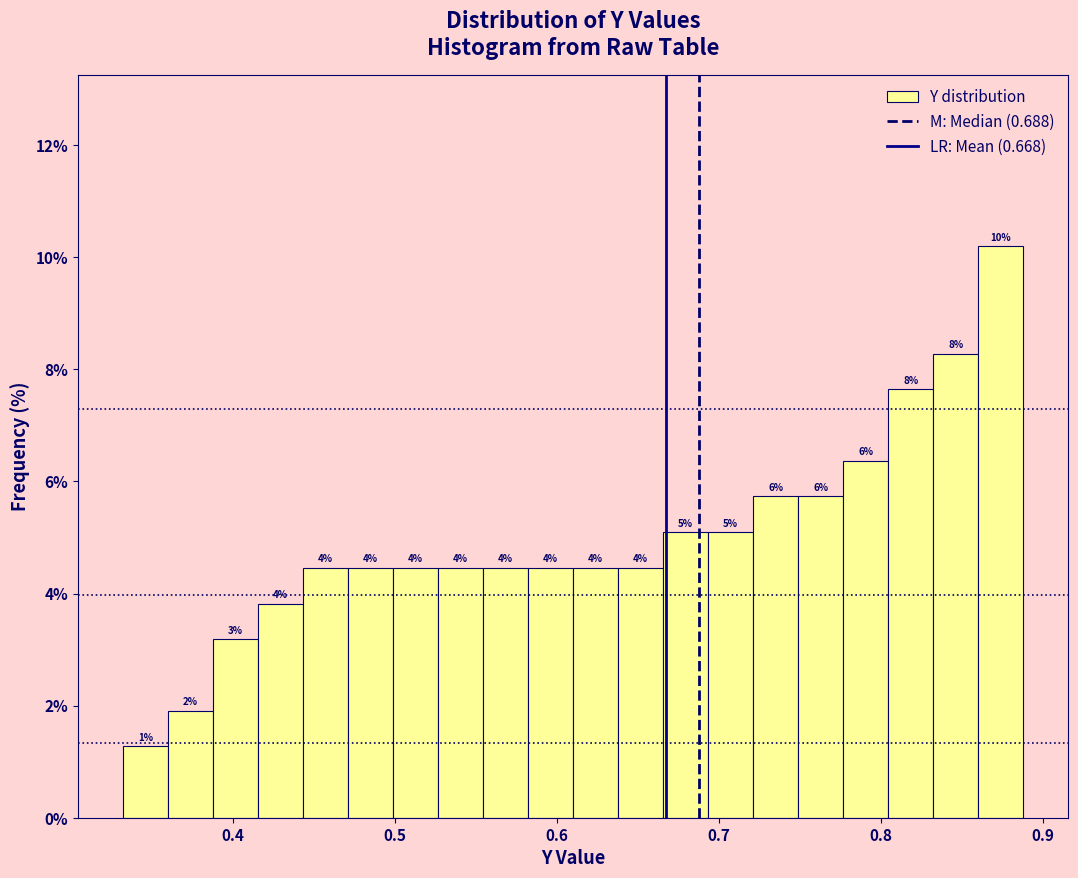

Around what value on the x-axis is the tallest bar? Give the approximate position of its centre, as read against the axis.

0.87